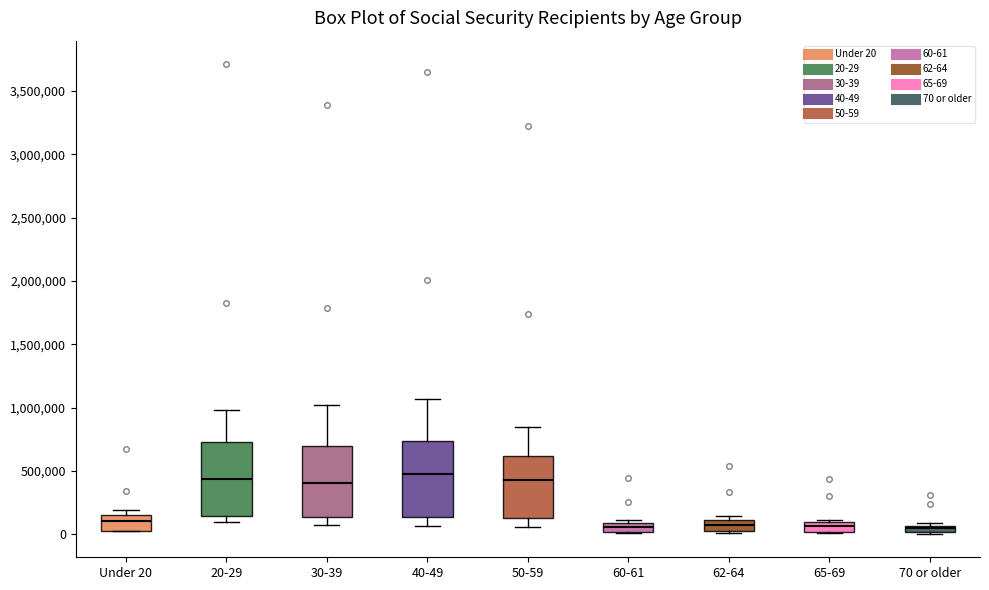

Where is the upper edge of the box for 62-64 on the y-axis? The values are not printed on the chart, so give them approximately, as read against the axis.

100000